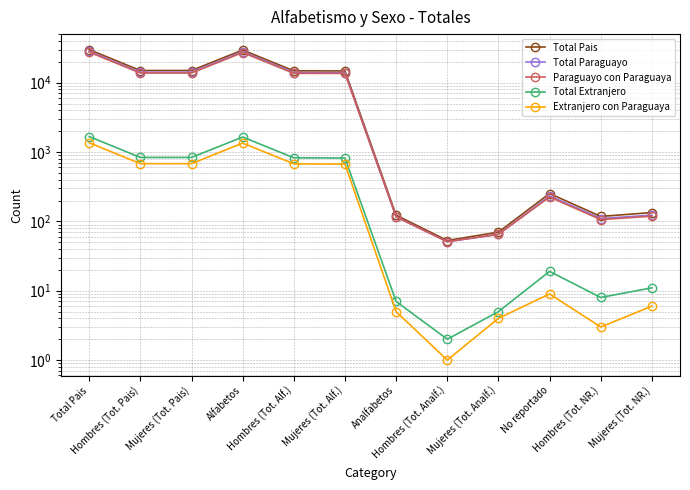

True or false: Total Pais has more than 1 interior local peaks.

True